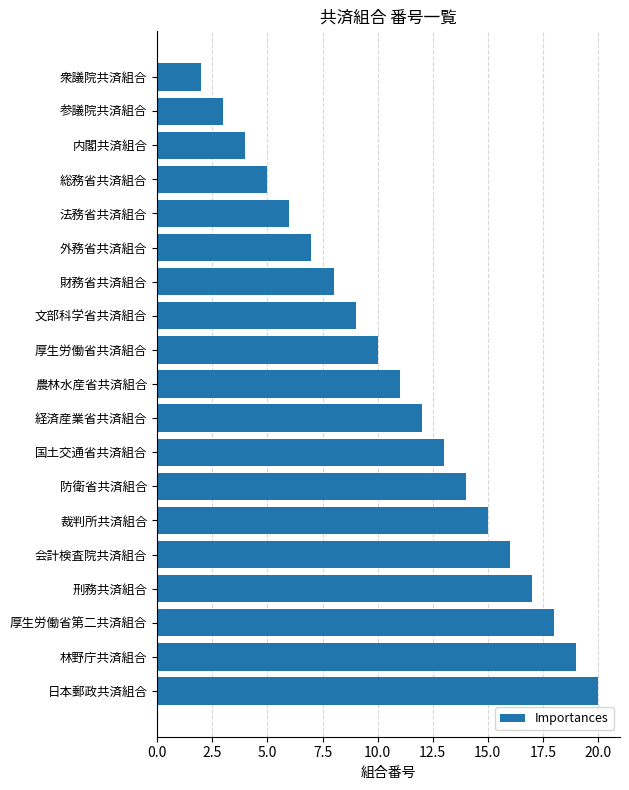

Are the bars horizontal?

Yes